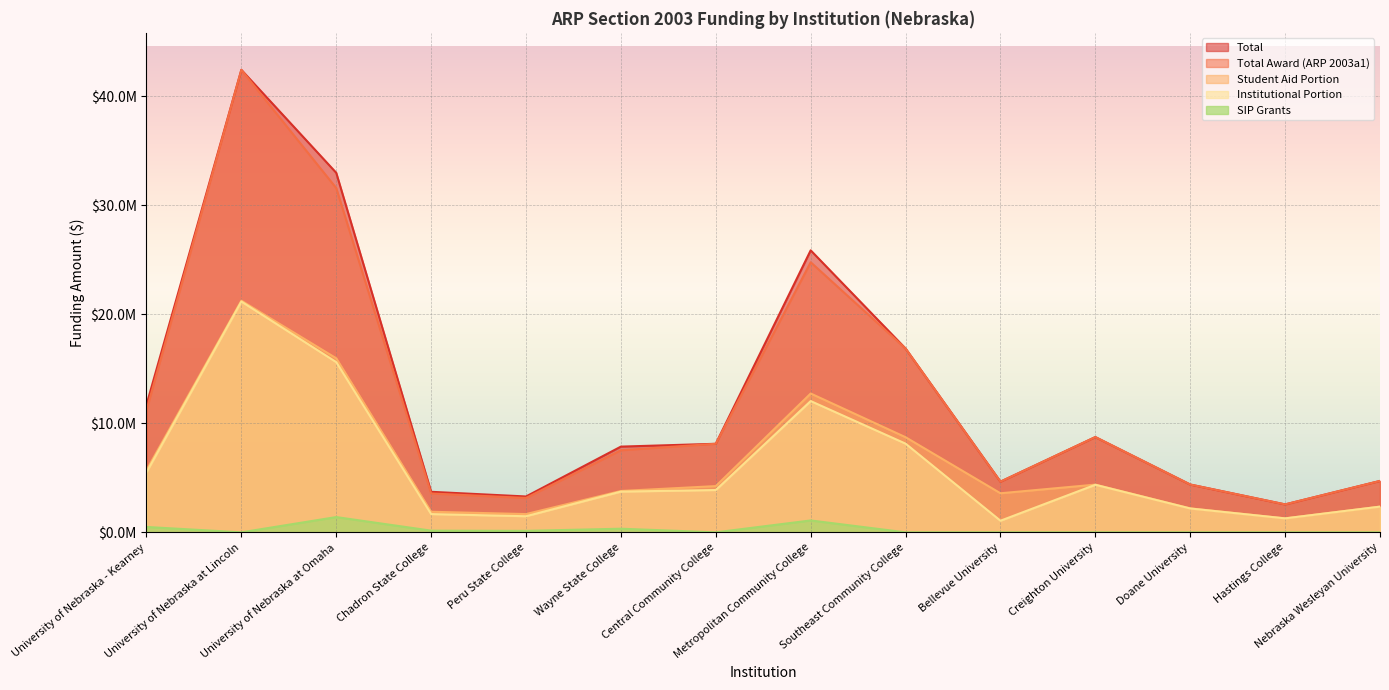

True or false: Total and Total Award (ARP 2003a1) intersect in this chart.

False